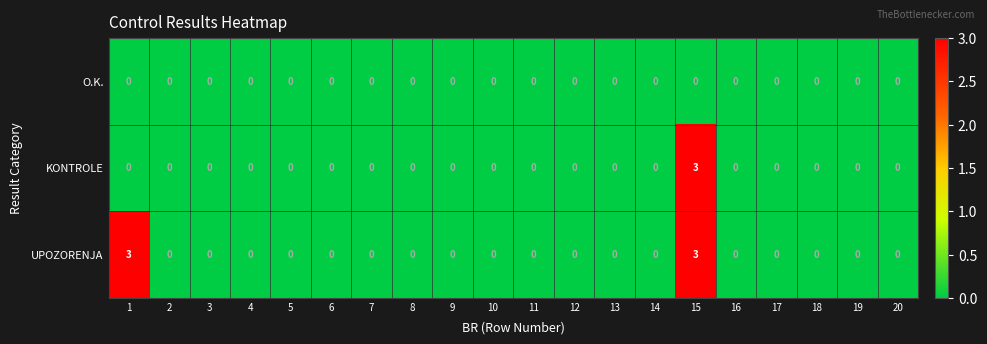

True or false: UPOZORENJA has a value of 2 at 3.

False